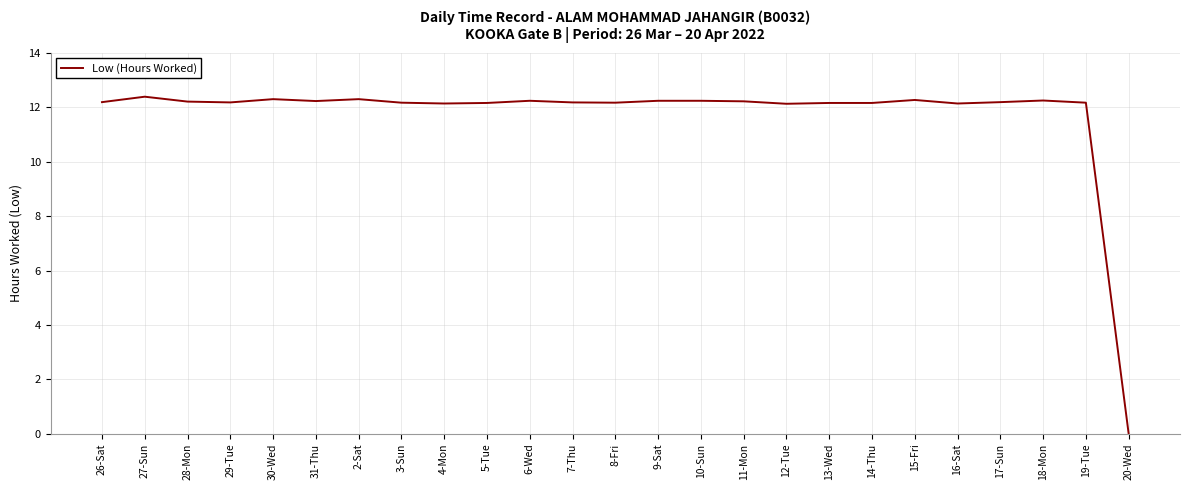

How many positive values are there?

24